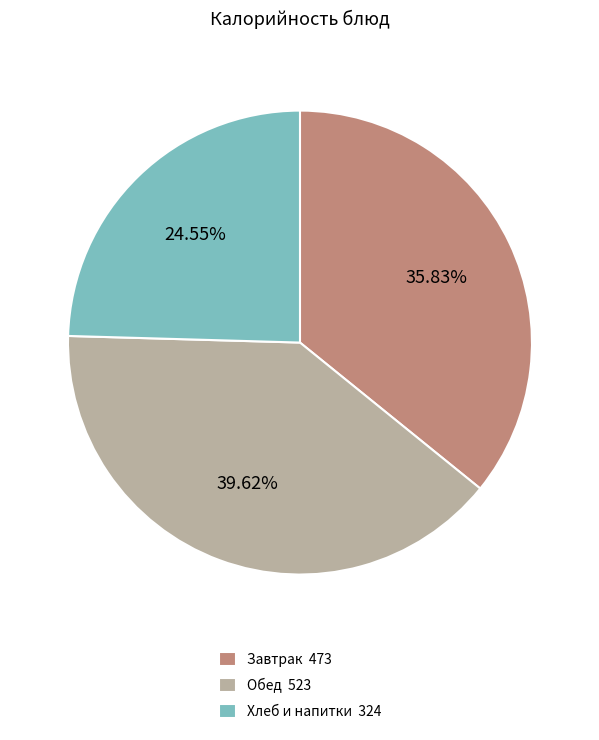

Approximately how many times larger is the value at Завтрак 473 compared to Хлеб и напитки 324?

1.5